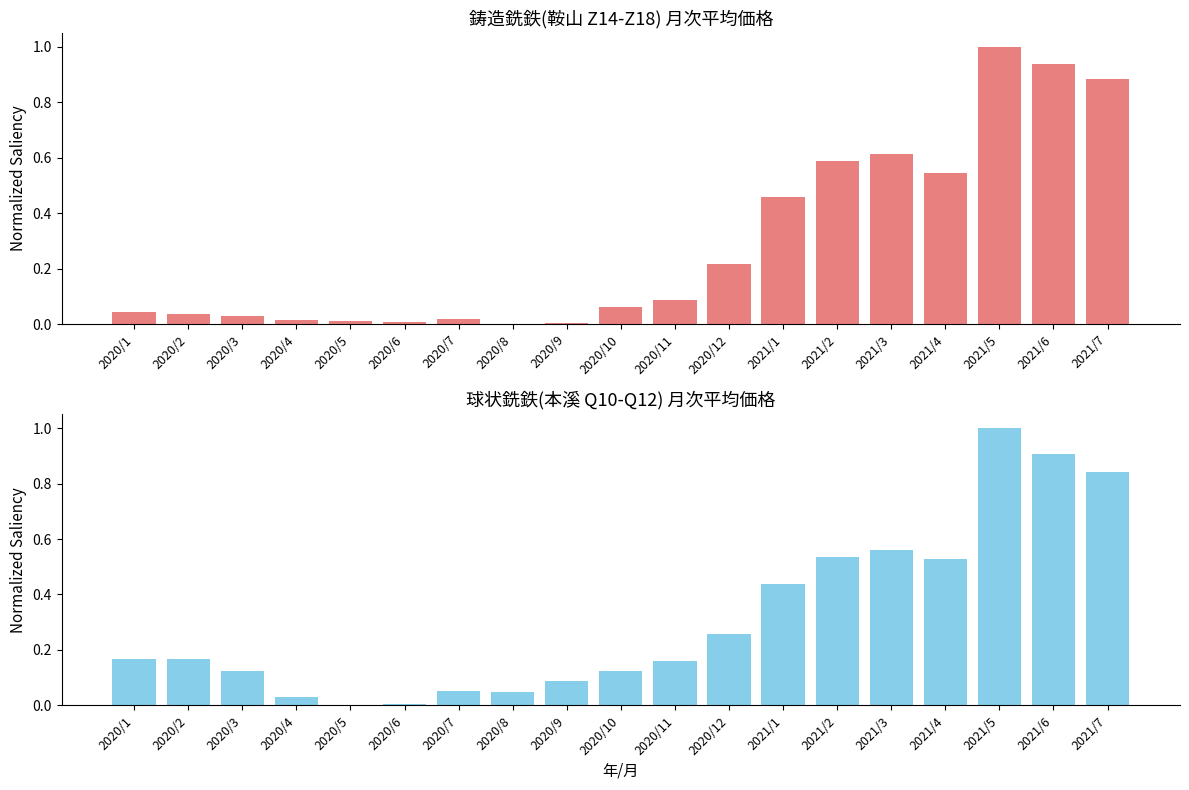

Reading left to right, extract all data points from this chart.

鋳造銑鉄(鞍山 Z14-Z18): 0.0	0.0	0.0	0.0	0.0	0.0	0.0	0.0	0.0	0.1	0.1	0.2	0.5	0.6	0.6	0.5	1.0	0.9	0.9
球状銑鉄(本溪 Q10-Q12): 0.2	0.2	0.1	0.0	0.0	0.0	0.1	0.0	0.1	0.1	0.2	0.3	0.4	0.5	0.6	0.5	1.0	0.9	0.8